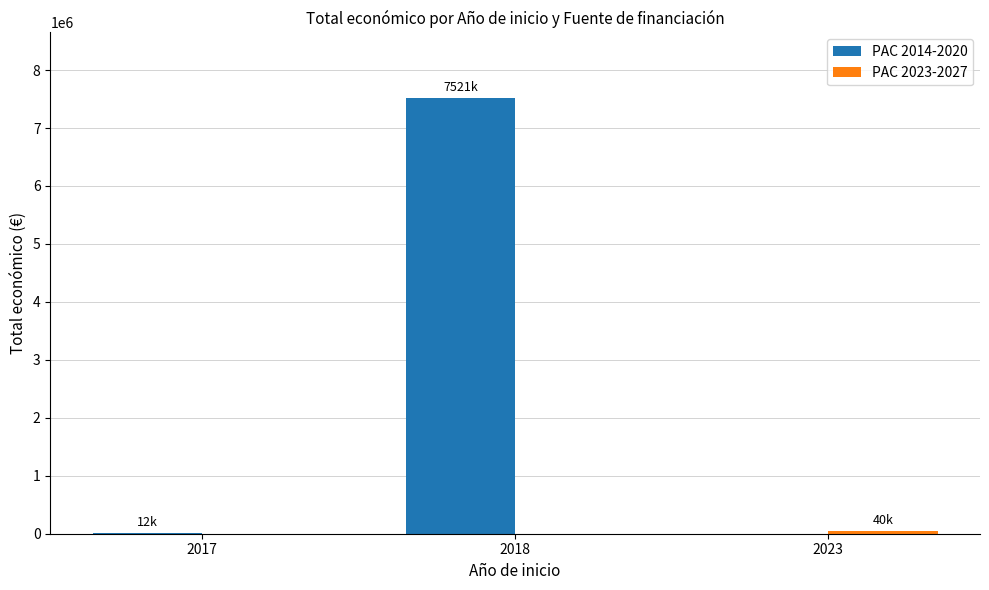

At which category is the sum across all series the highest?

2018